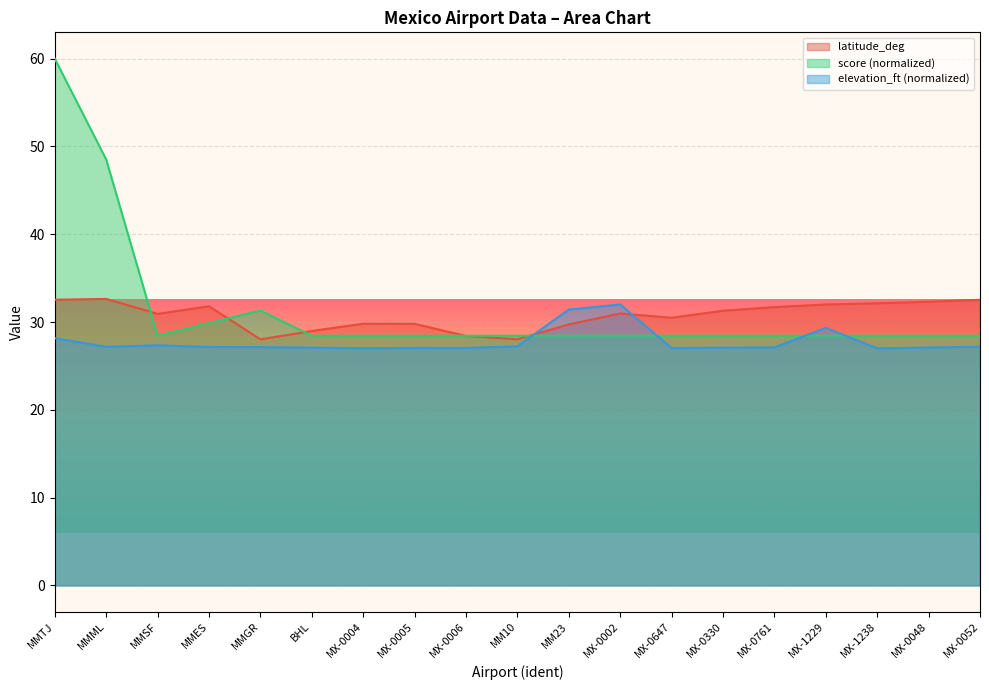

What is the difference between the maximum and minimum values in the elevation_ft series?

5.0